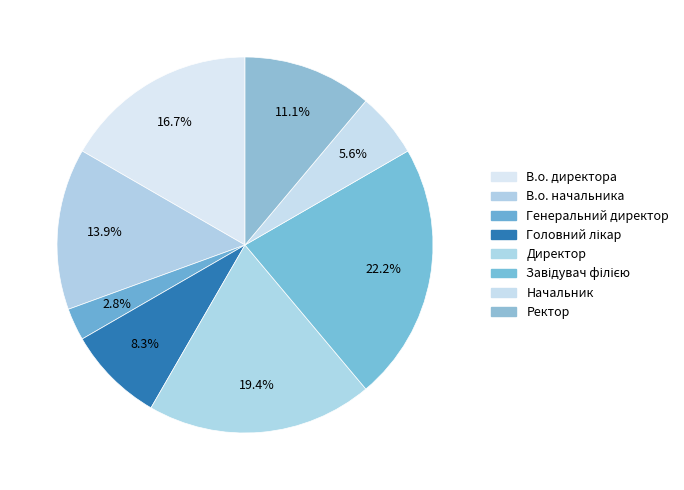

Count the number of slices in the pie.

8